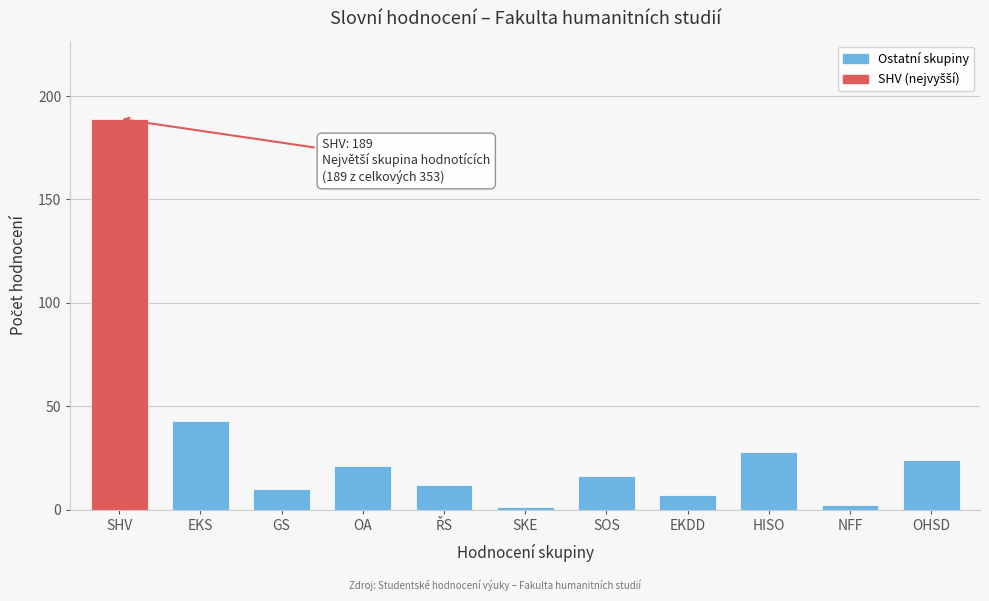

Reading left to right, extract all data points from this chart.

189	43	10	21	12	1	16	7	28	2	24